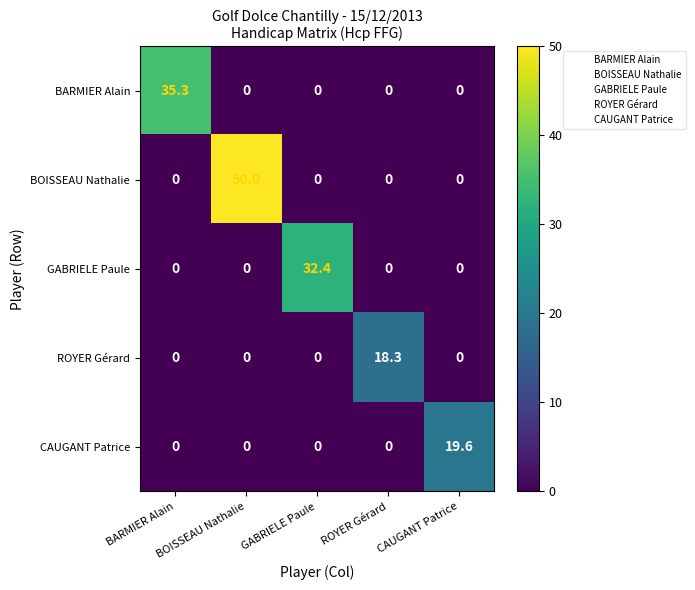

At which category does the chart reach its peak across all series?

BOISSEAU Nathalie